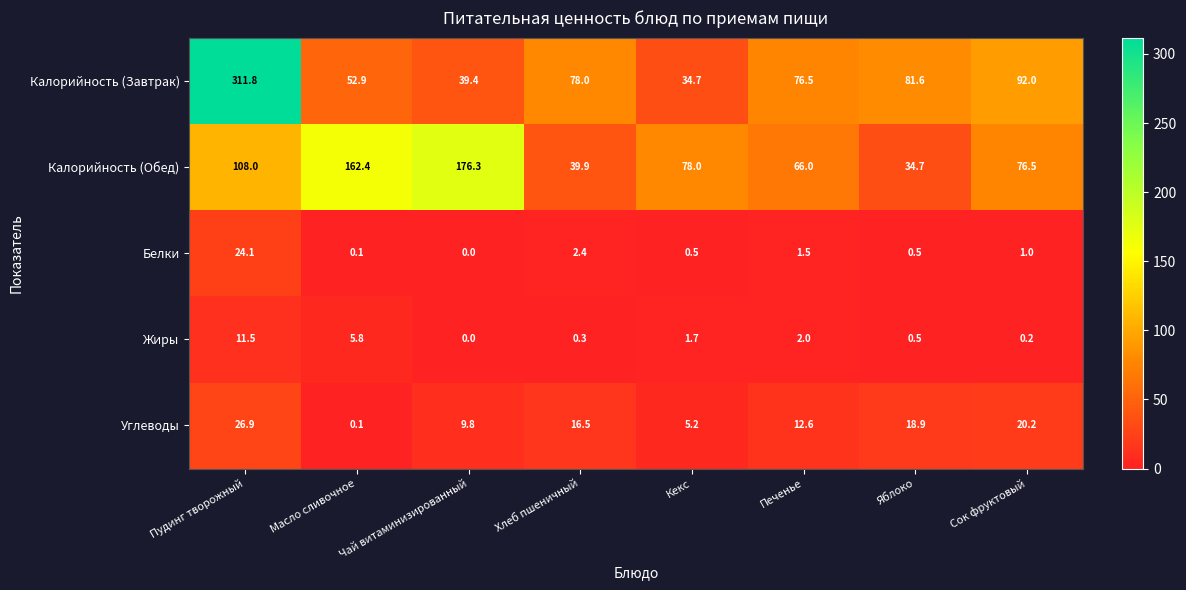

Which label corresponds to the smallest value in the chart?

Чай витаминизированный